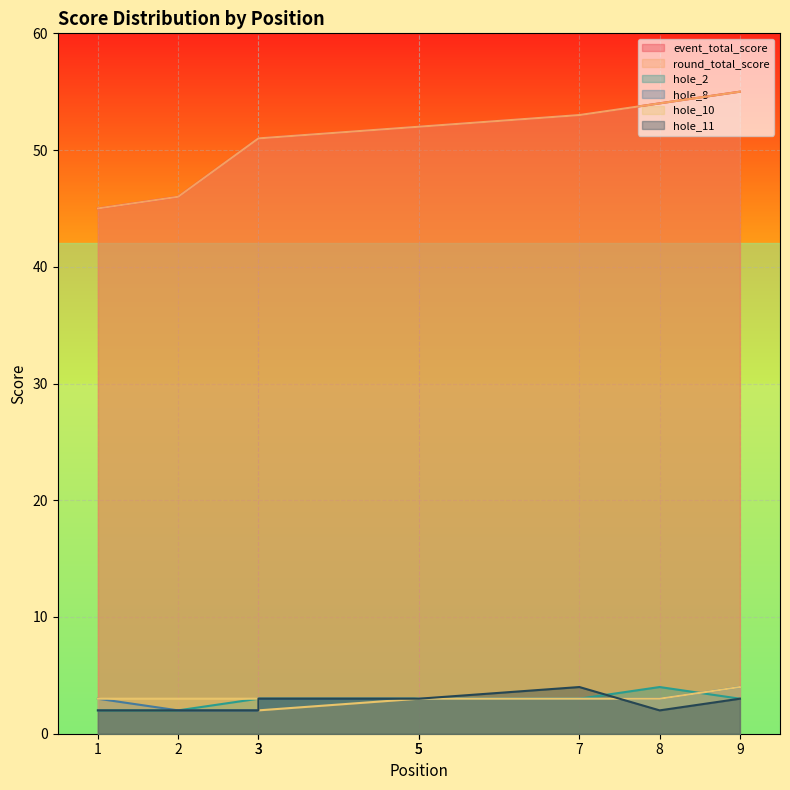

What is the total value across all series at 1?

100